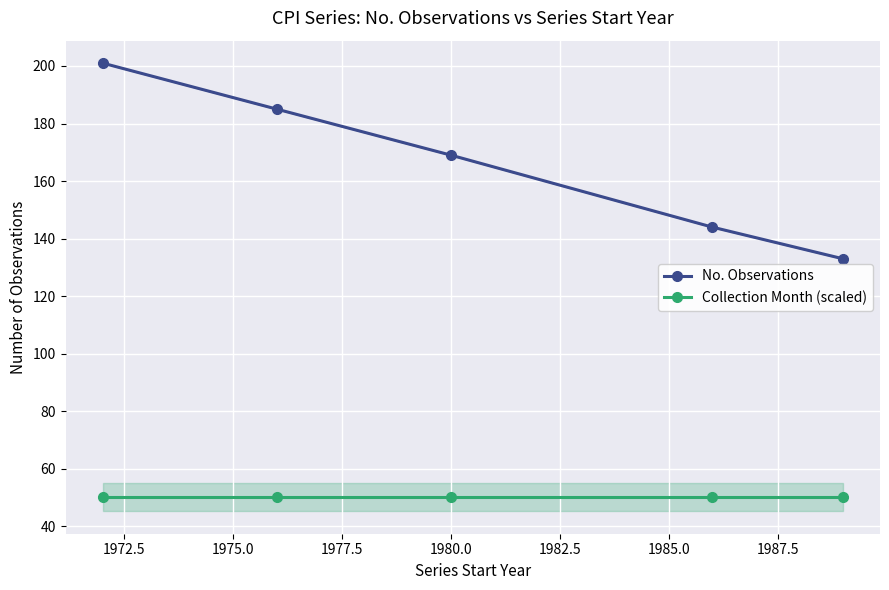

Which series has the largest total across all categories?

No. Observations